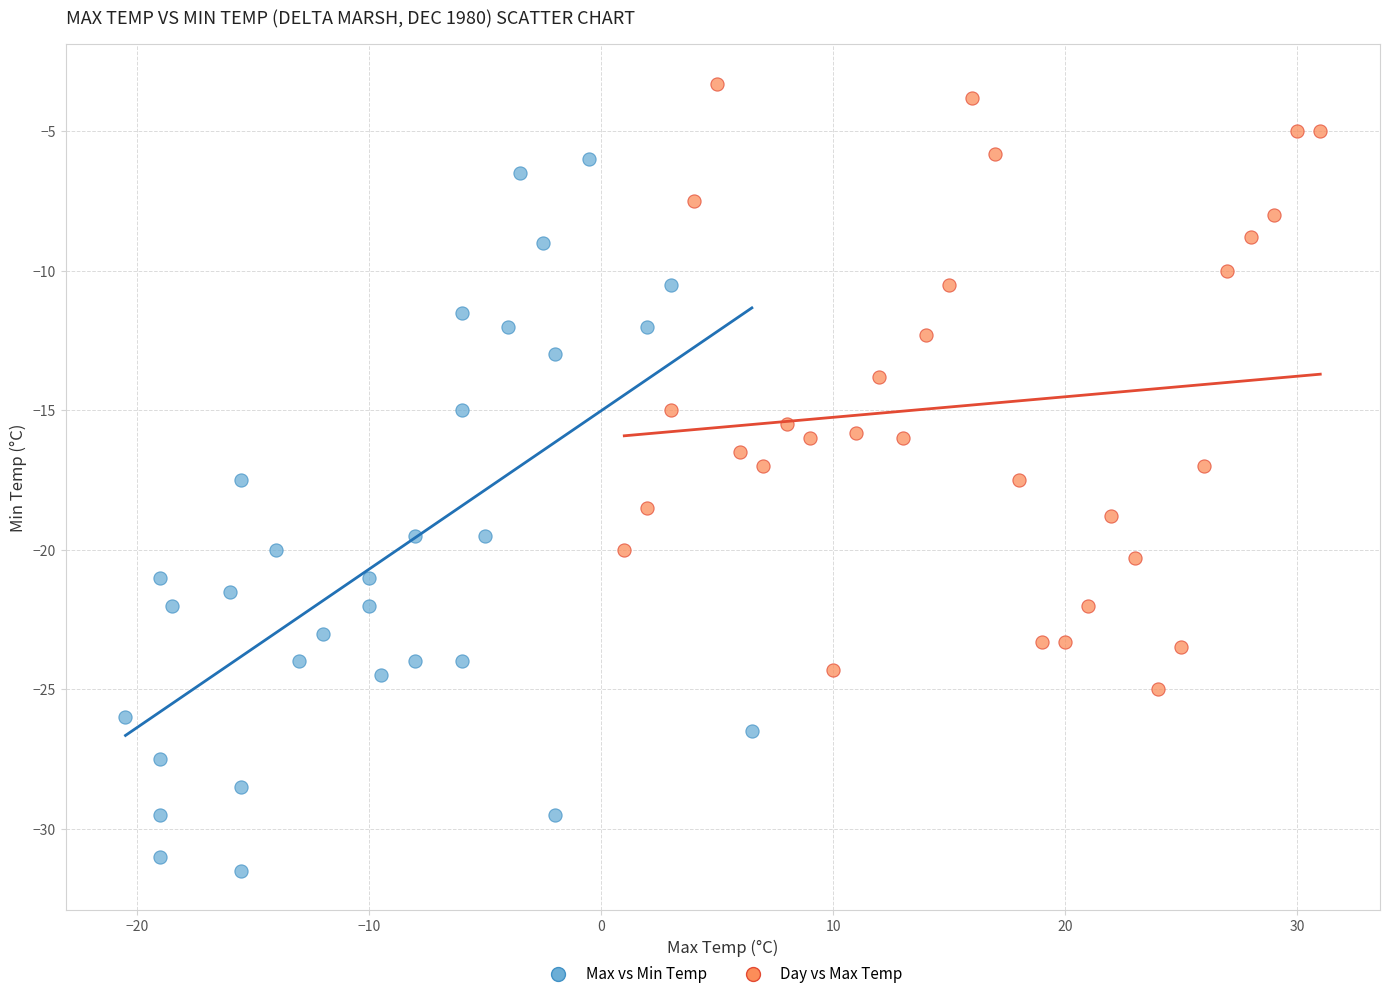

Which series reaches the minimum Y coordinate?

Max vs Min Temp